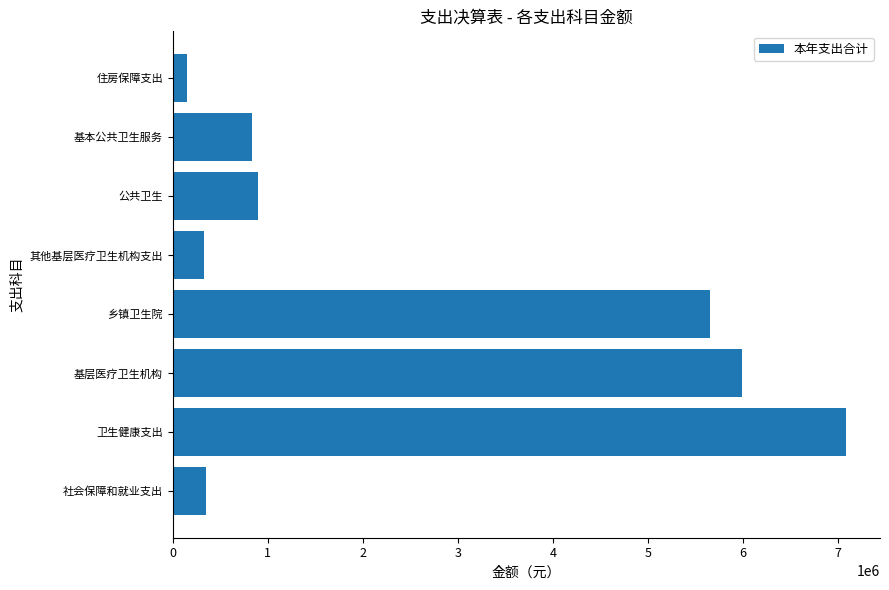

Which category has the lowest value across all series?

住房保障支出